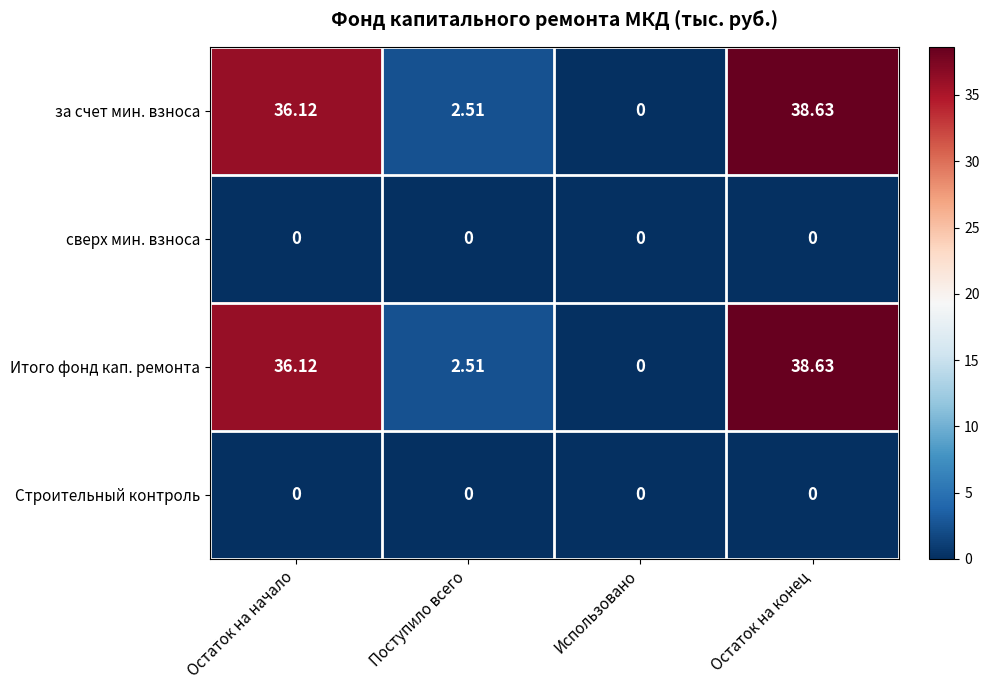

Count the number of categories in the chart.

4